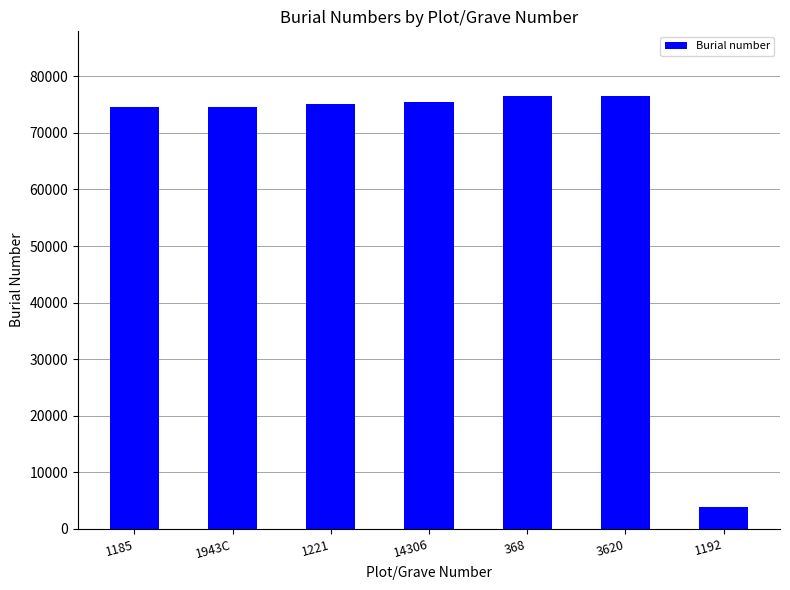

What is the minimum value shown in the chart?

3868